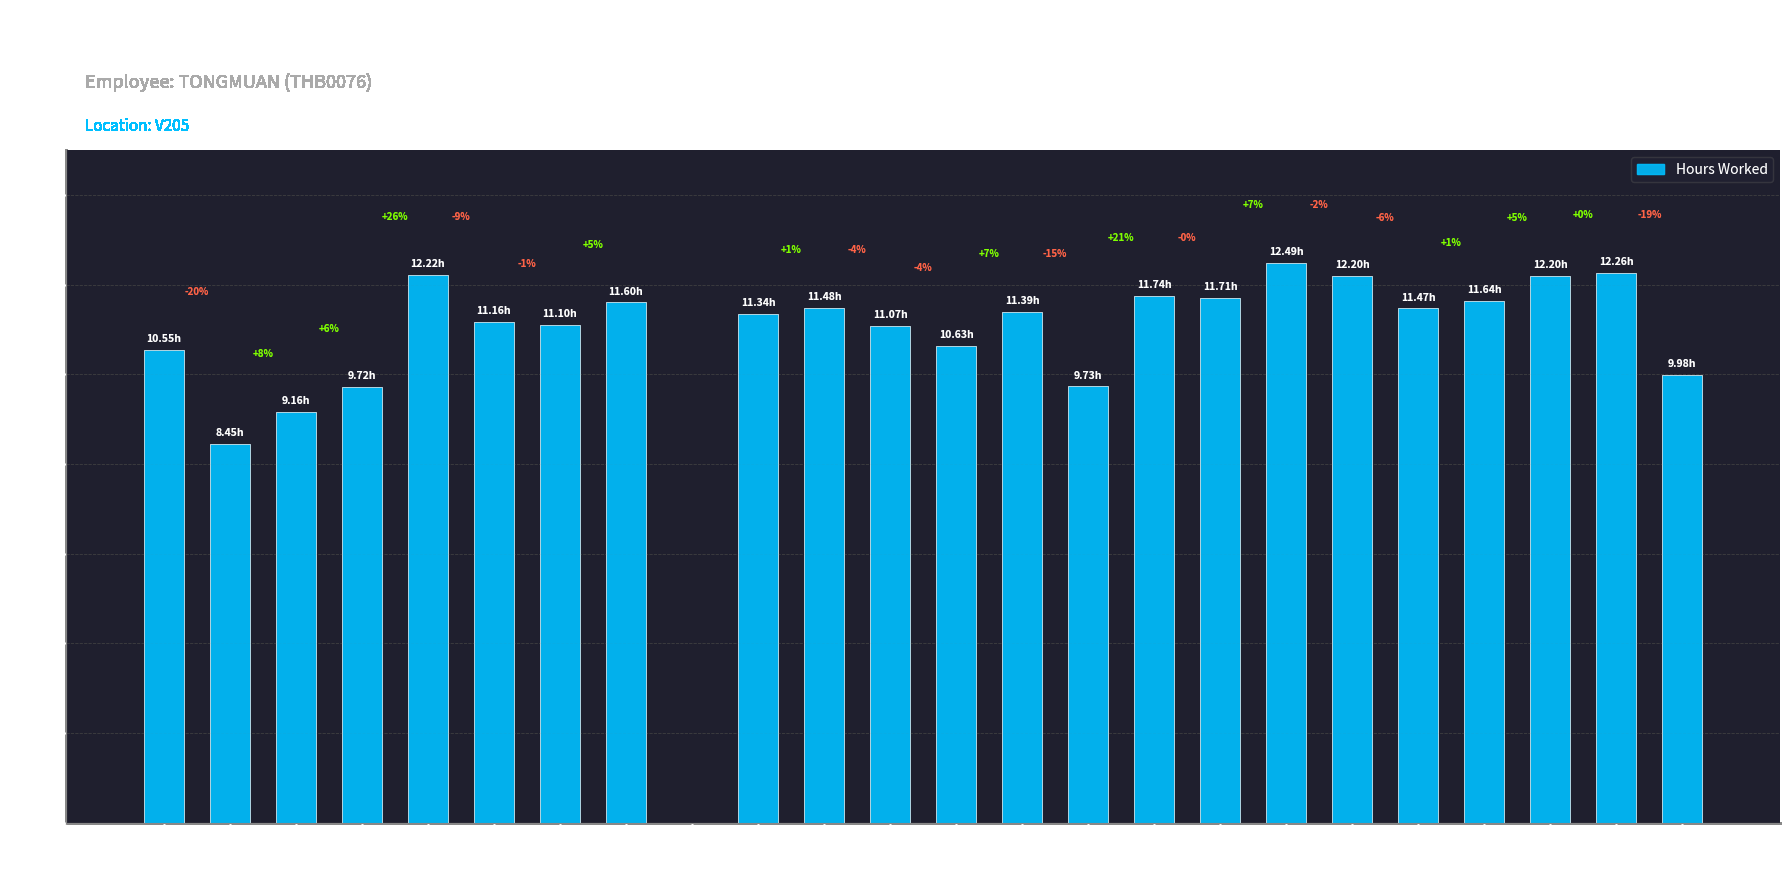

The chart shows a value of 11.3 at 5-Tue. True or false?

True